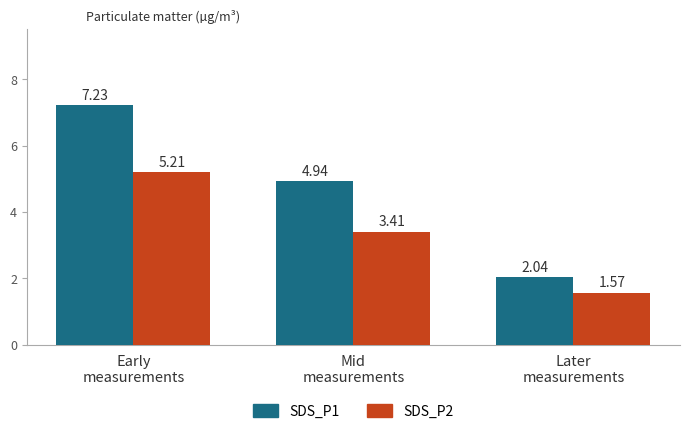

At which category does the chart reach its minimum across all series?

Later
measurements